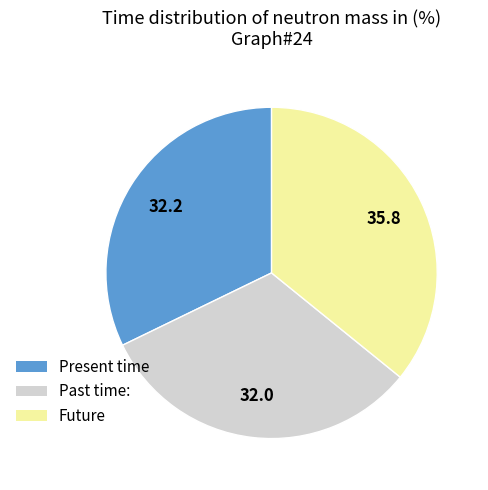

True or false: Present time accounts for 32% of the total.

True